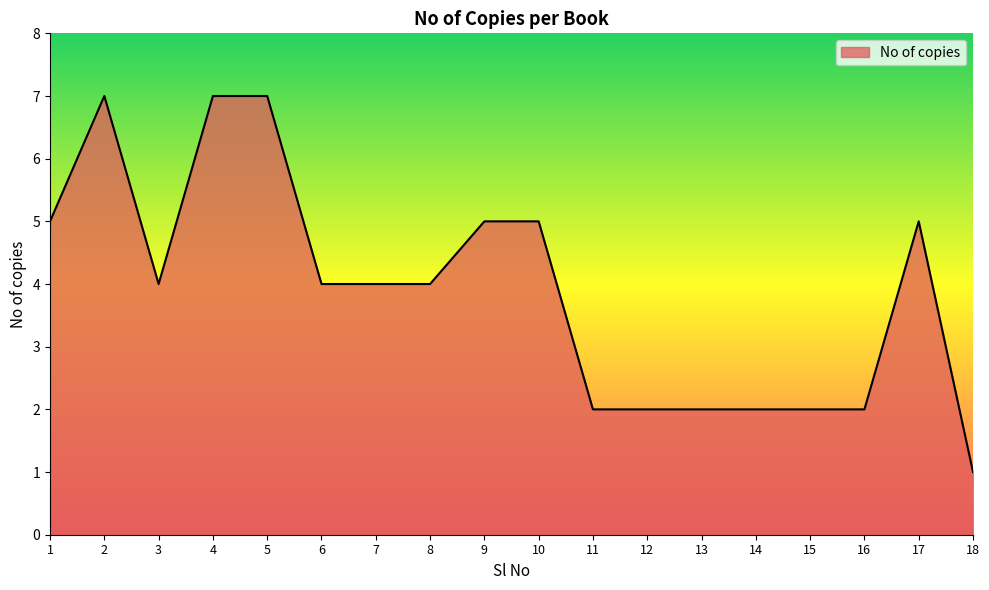

Count the values in the range 2 to 5.

14